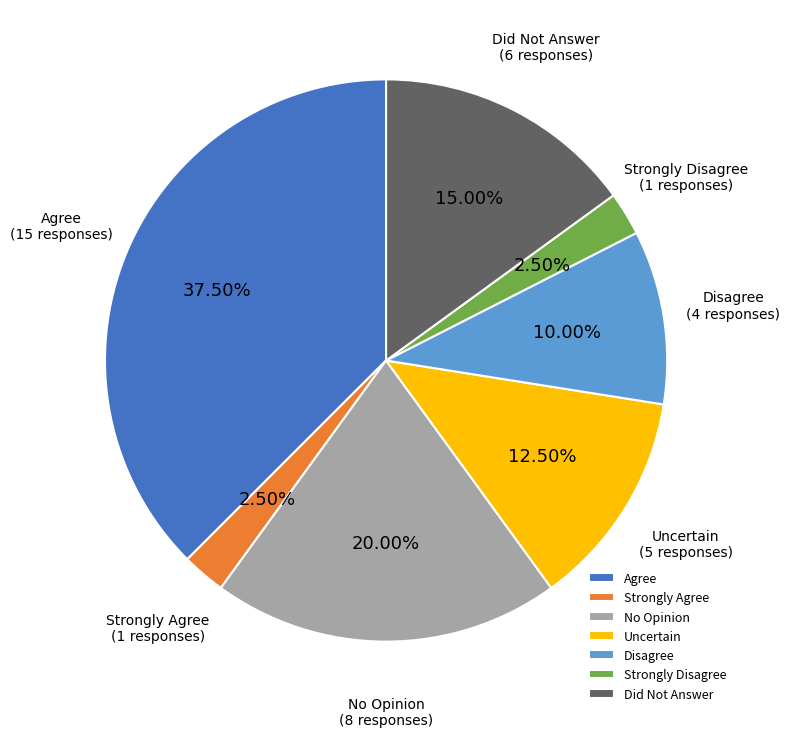

Combined, do No Opinion and Uncertain account for over 50%?

No